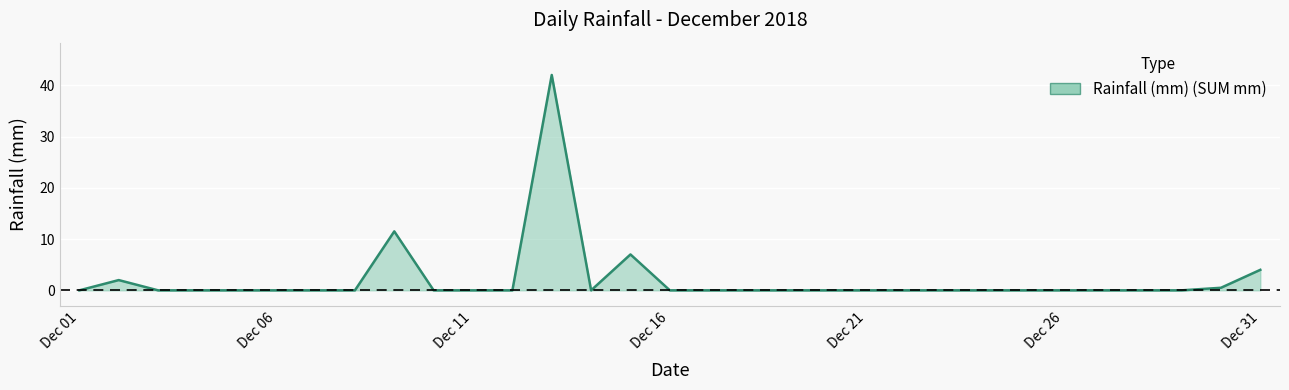

What is the maximum value shown in the chart?

42.0